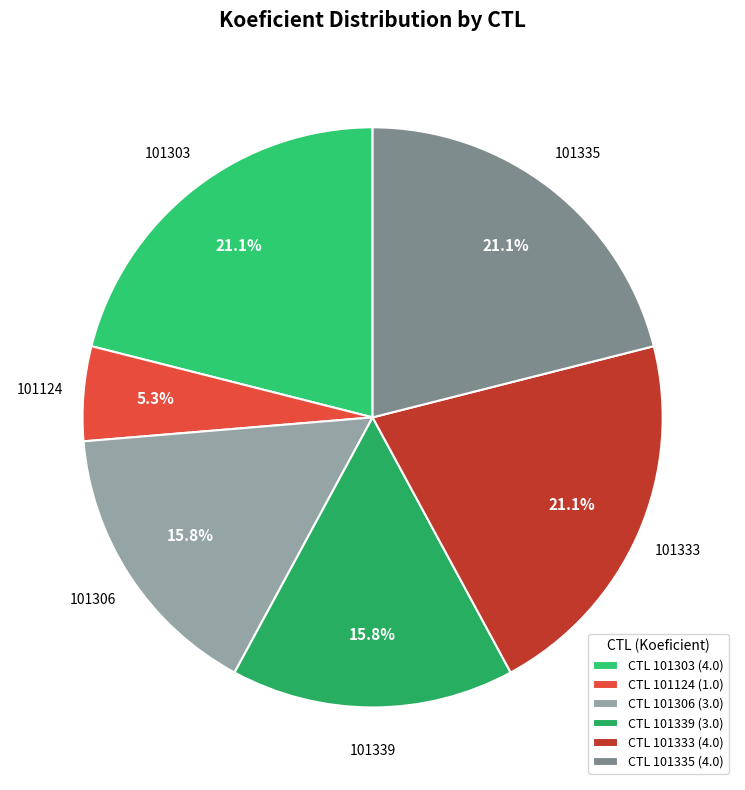

To the nearest percent, what portion does 101124 represent?

5%